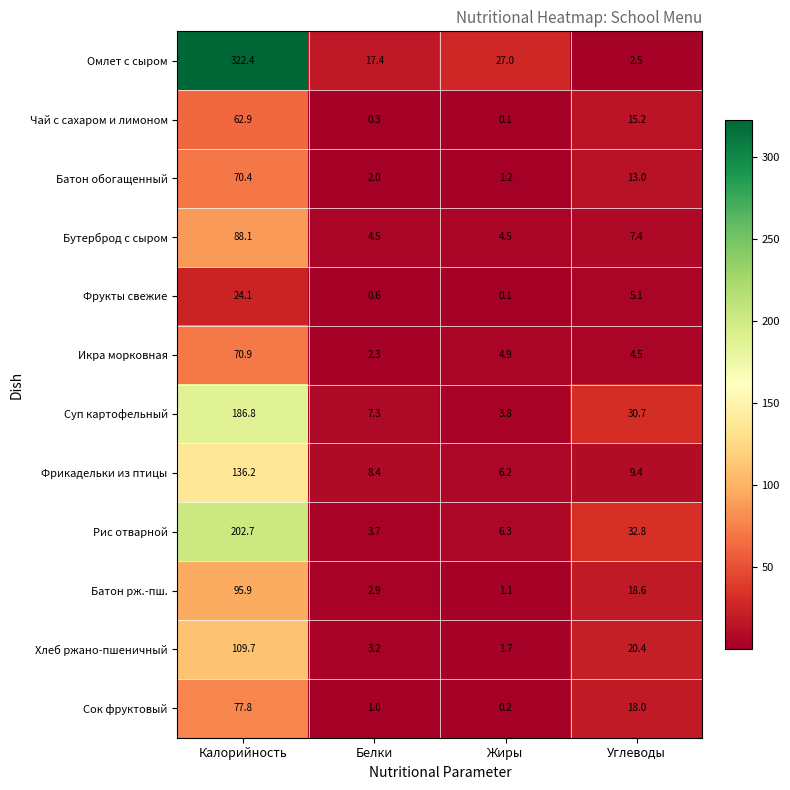

What is the maximum value shown in the chart?

322.4